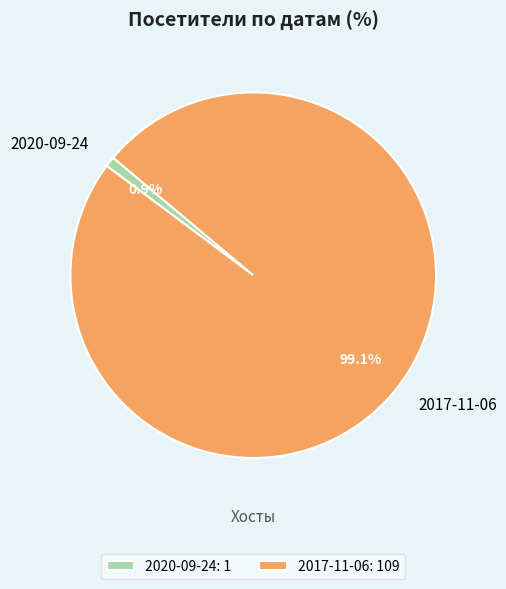

How many slices are in this pie chart?

2